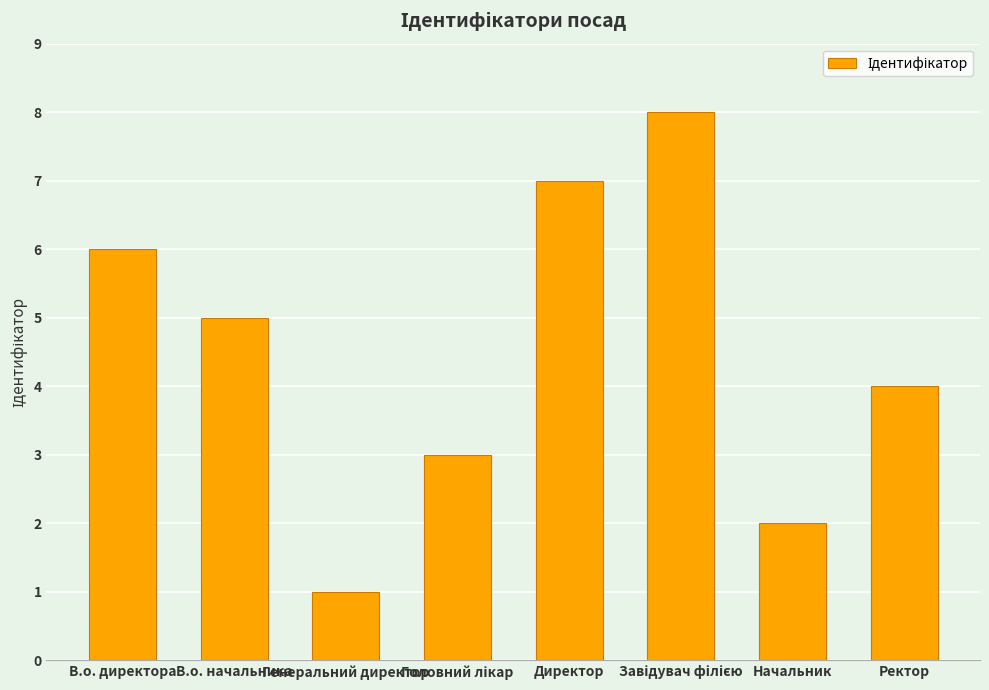

What is the change in value from Директор to Начальник?

-5